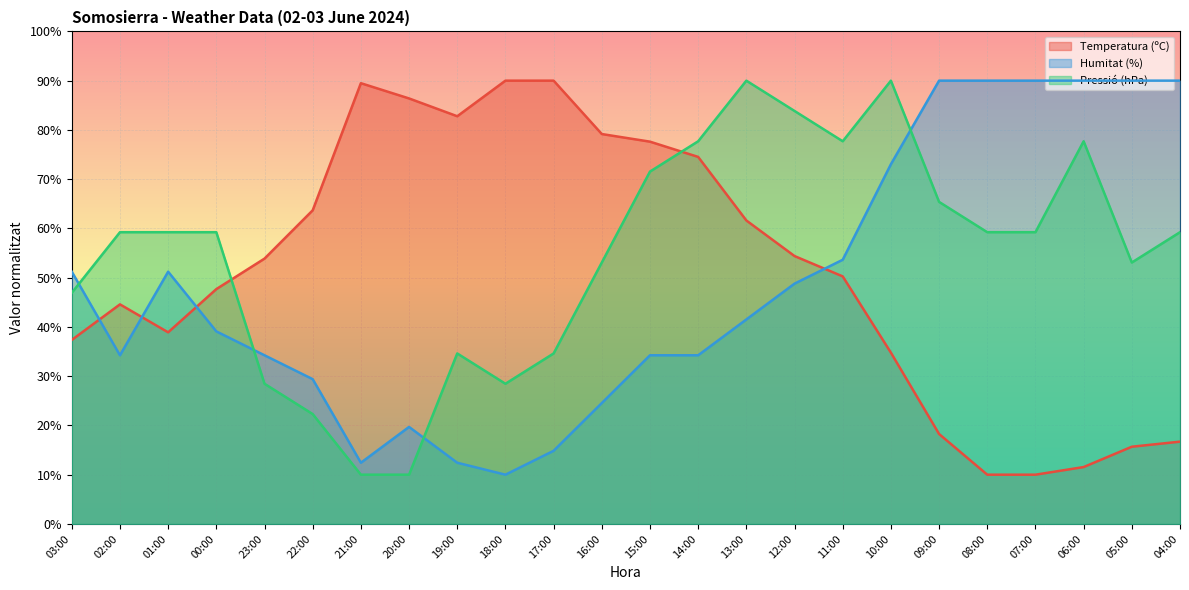

How many interior local peaks does the Pressió (hPa) series have?

4